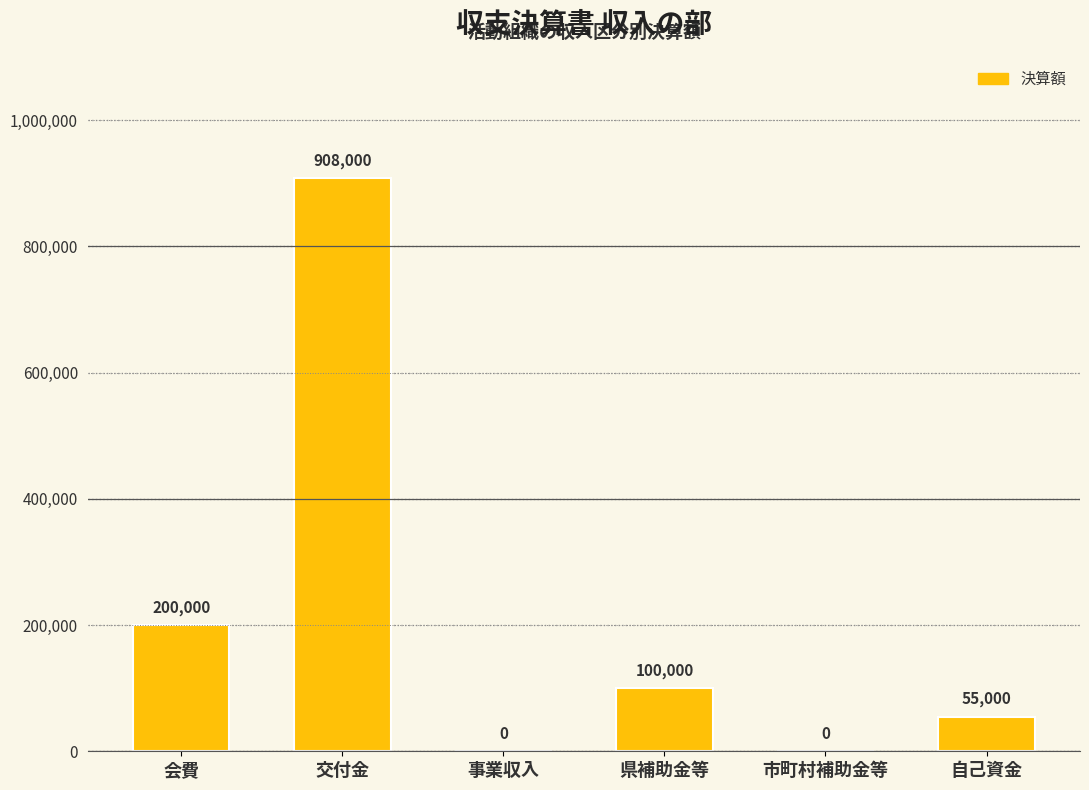

Which category has the highest value across all series?

交付金